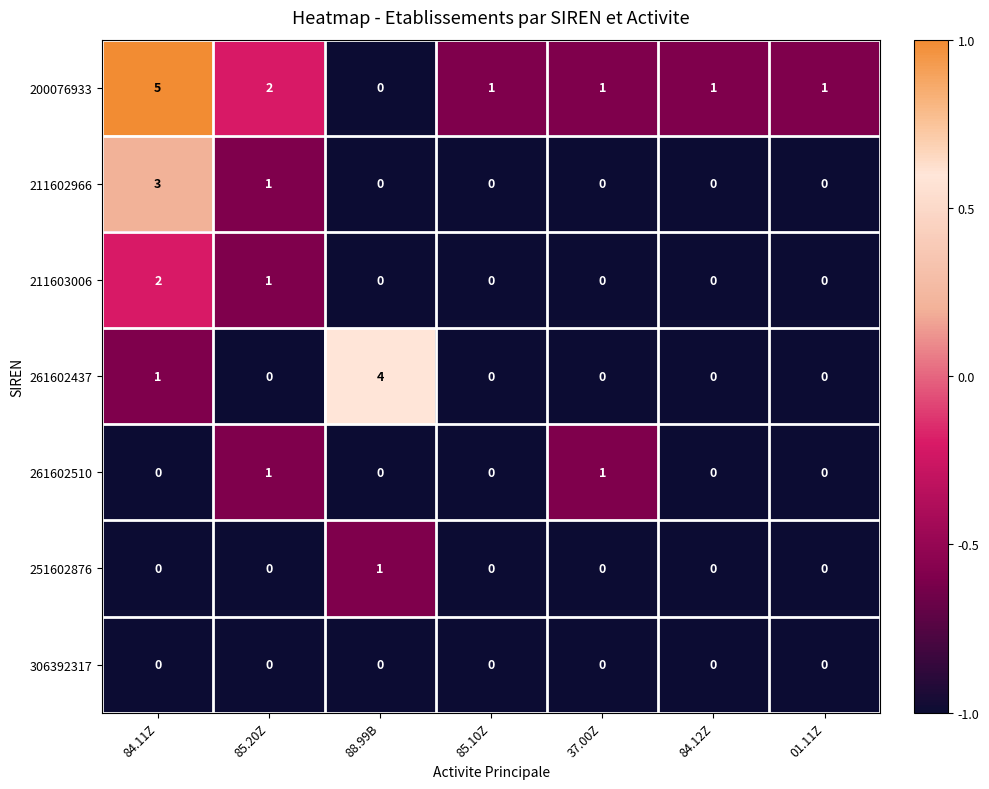

The 211603006 series shows 1 at 88.99B. True or false?

False